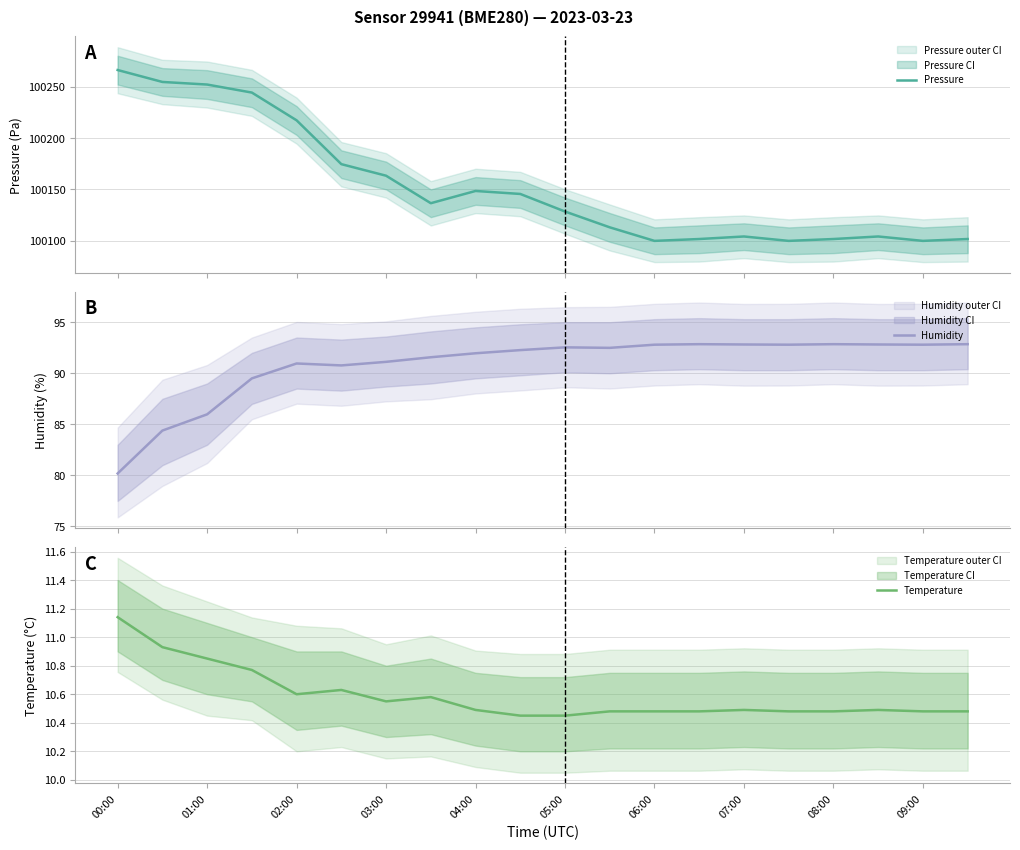

Reading right to left, extract all data points from this chart.

Pressure: 100101.7	100099.9	100104.2	100101.7	100099.9	100104.2	100101.7	100099.9	100113.1	100128.5	100145.6	100148.5	100136.6	100163.3	100174.6	100217.2	100244.2	100252.0	100254.5	100266.1
Humidity: 92.8	92.8	92.8	92.8	92.8	92.8	92.8	92.8	92.5	92.5	92.3	92.0	91.6	91.1	90.8	91.0	89.5	86.0	84.4	80.2
Temperature: 10.5	10.5	10.5	10.5	10.5	10.5	10.5	10.5	10.5	10.4	10.4	10.5	10.6	10.6	10.6	10.6	10.8	10.8	10.9	11.1